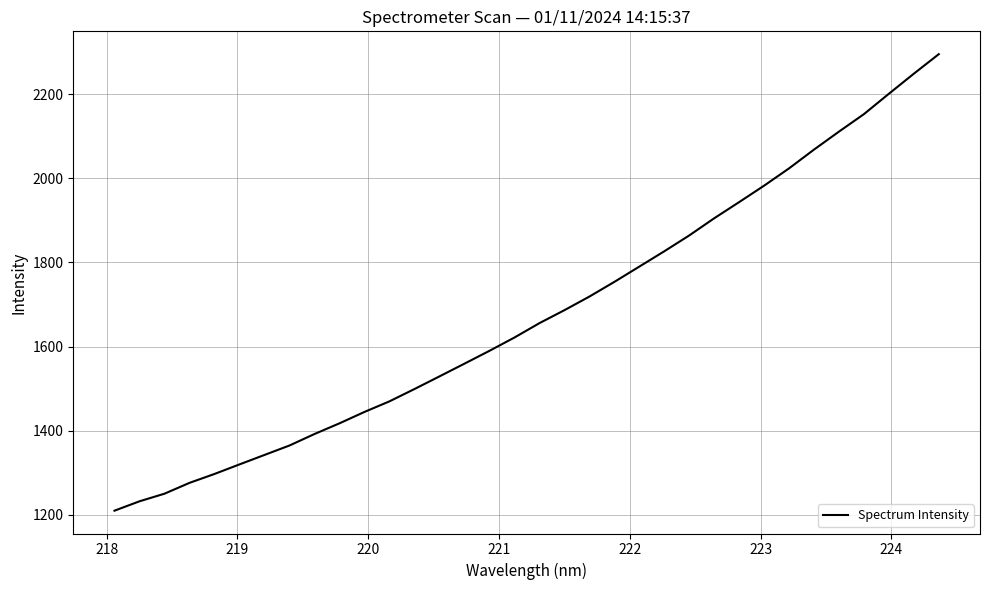

What is the average value?

1677.7